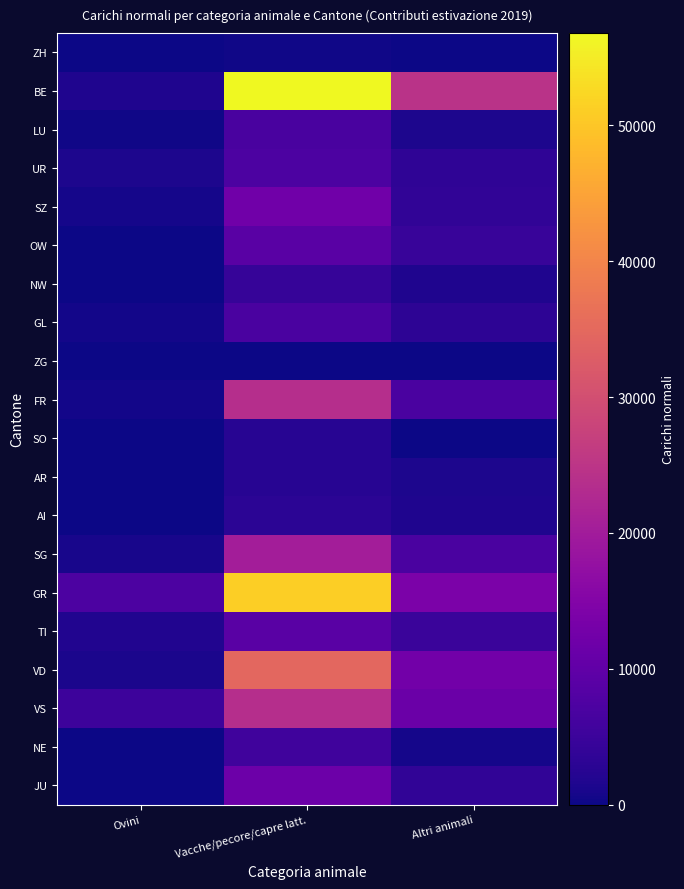

Which category has the lowest value in the JU series?

Ovini